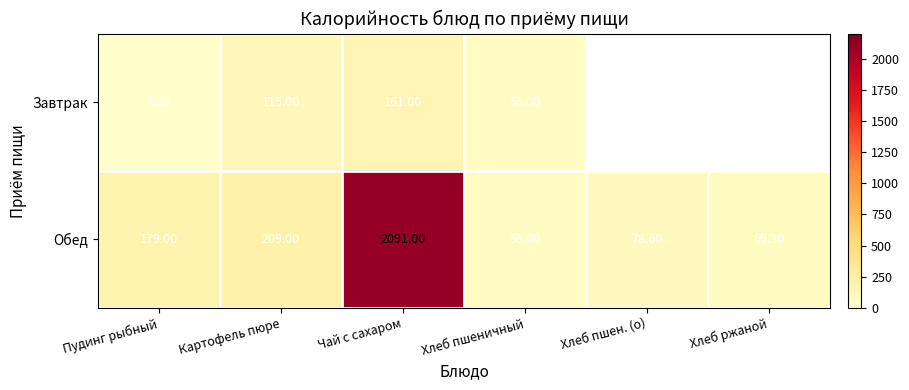

Which label corresponds to the largest value in the chart?

Чай с сахаром